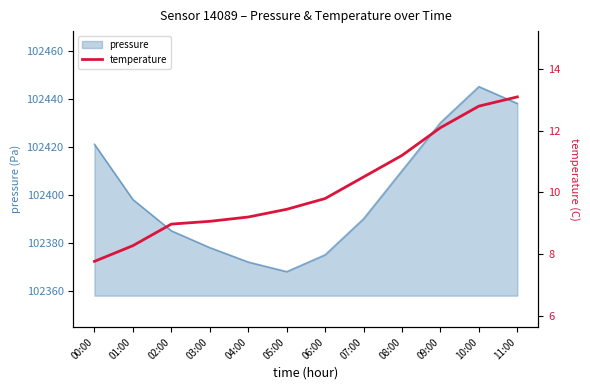

The pressure series shows 151221 at 06:00. True or false?

False